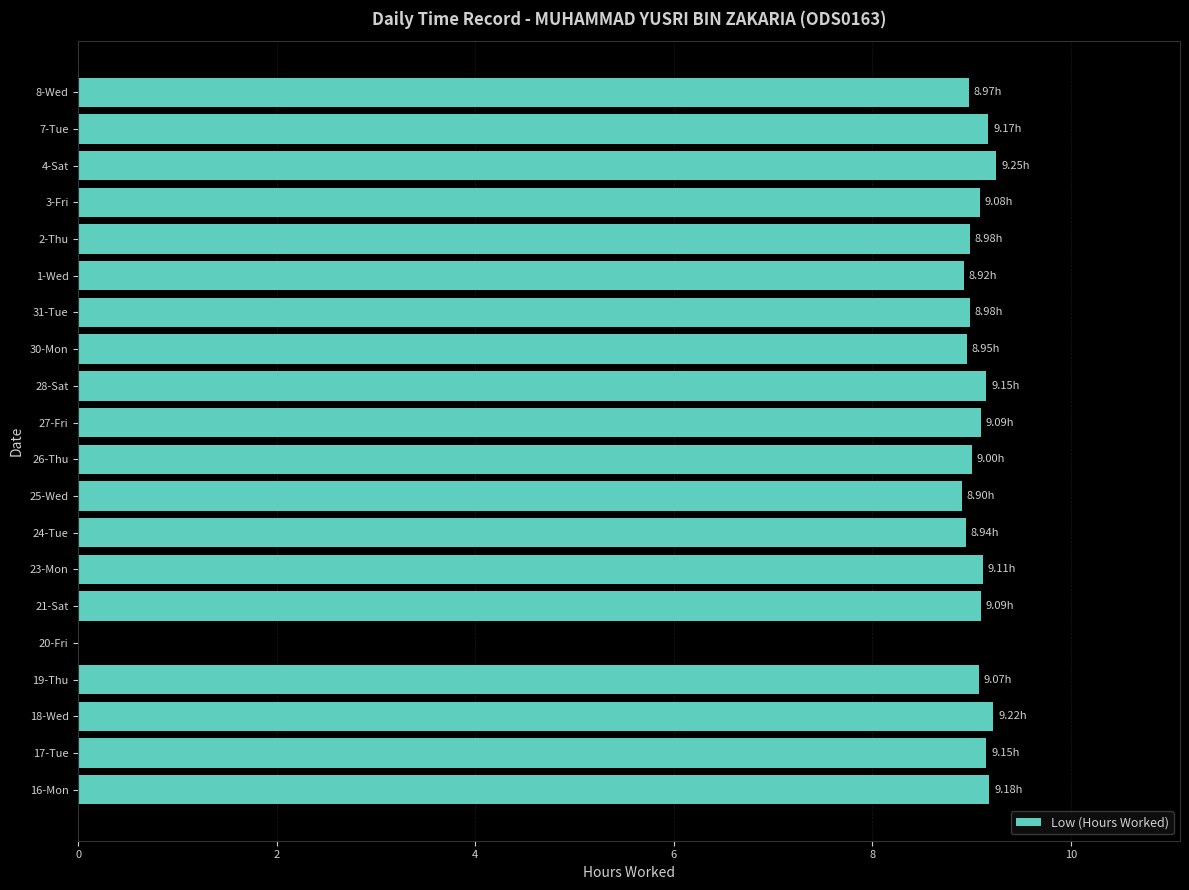

What is the change in value from 20-Fri to 24-Tue?

+8.9